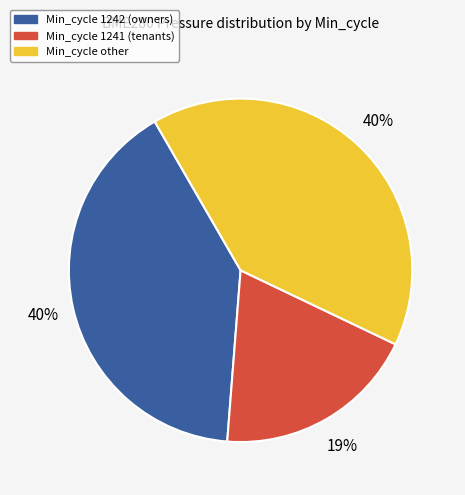

To the nearest percent, what is the average slice percentage?

33%